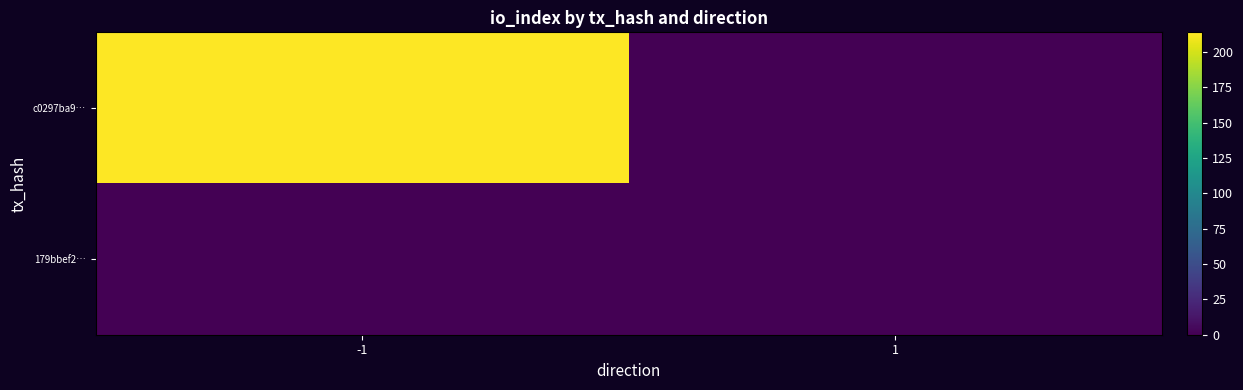

Which has a higher value, 1 or -1?

-1